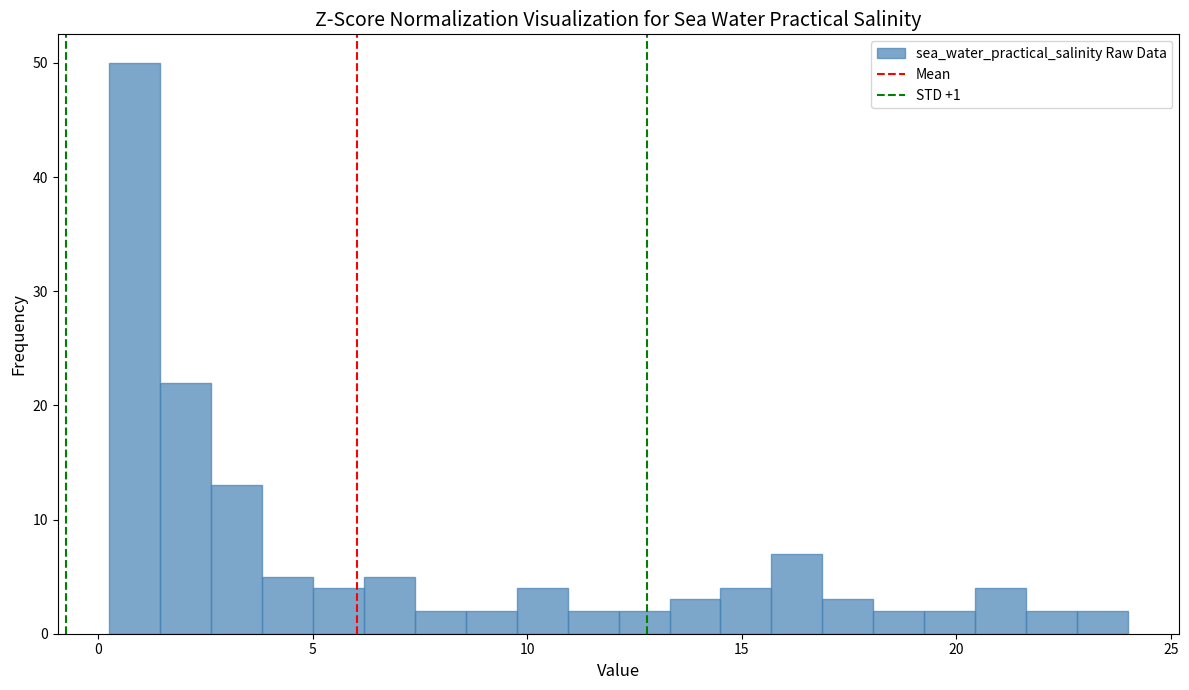

Read against the x-axis, roughly where is the centre of the tallest bar?

1.0